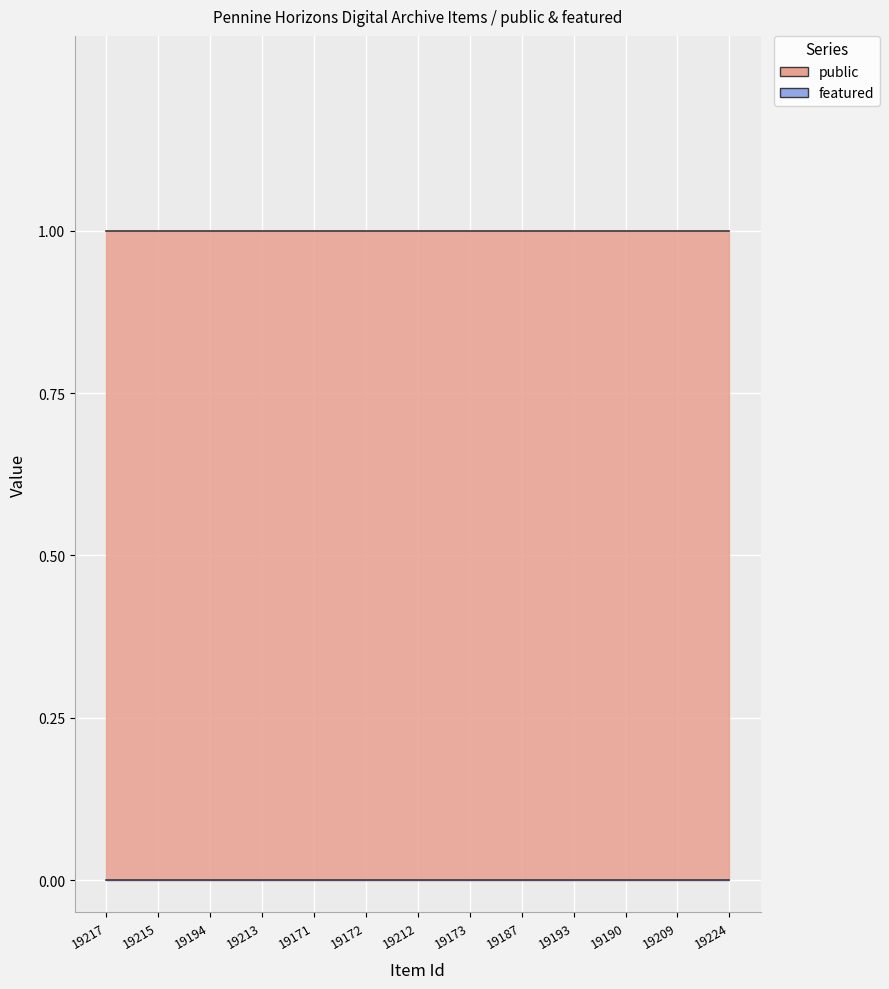

At which category does the chart reach its minimum across all series?

19217